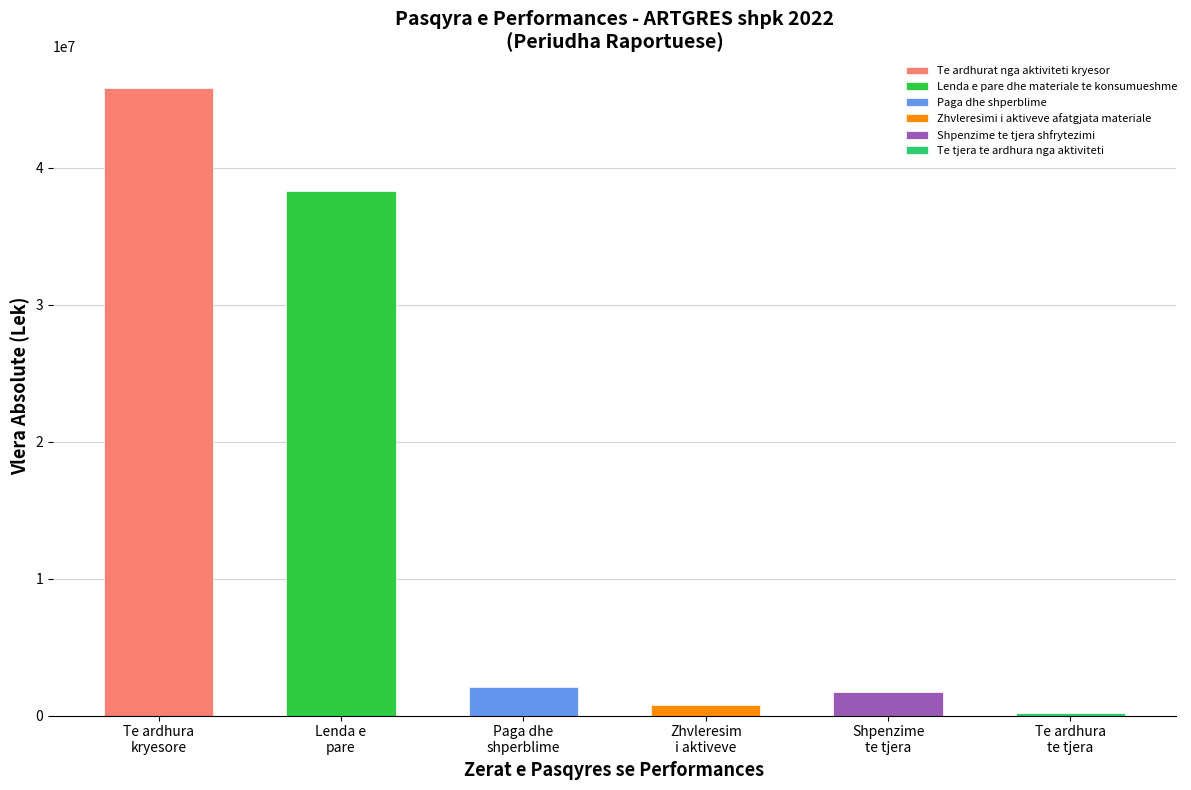

What is the sum of all values?

88921331